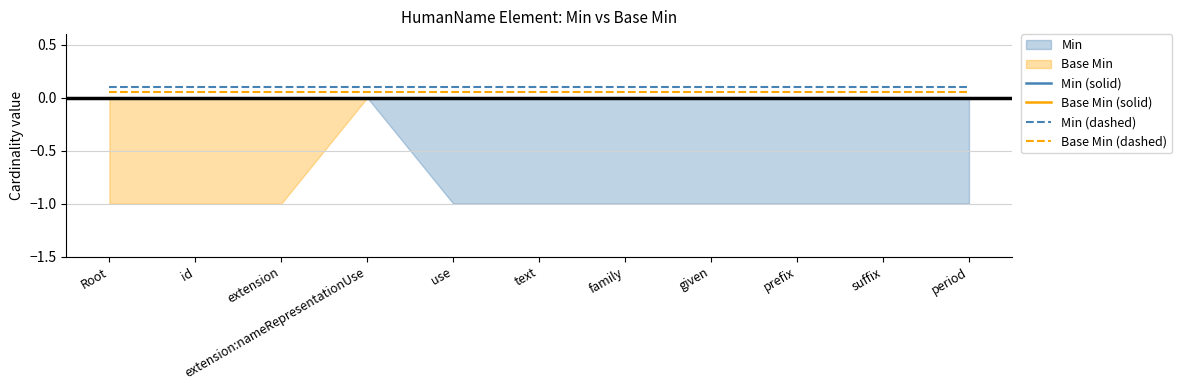

Where is Min (dashed) nearest to the value 0?

Root